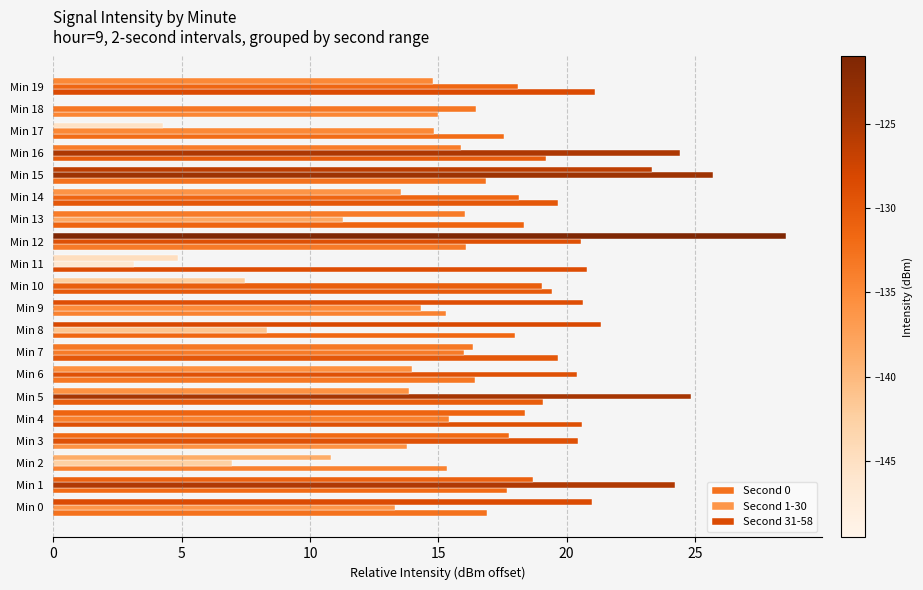

Count the number of data series in this chart.

3